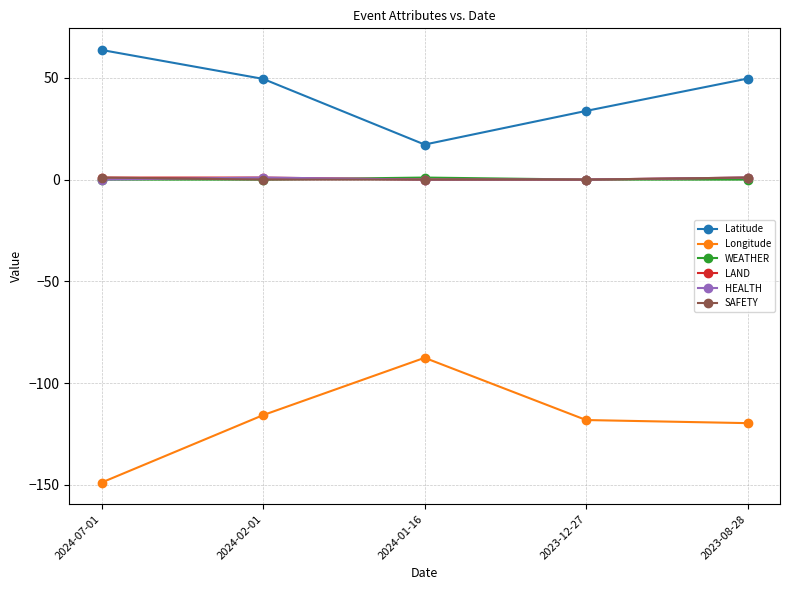

Is it true that HEALTH equals 0.0 at 2024-07-01?

True